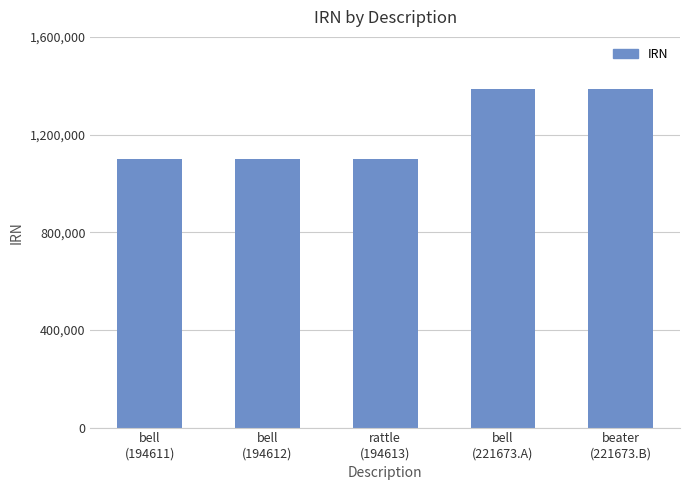

What is the minimum value shown in the chart?

1098686